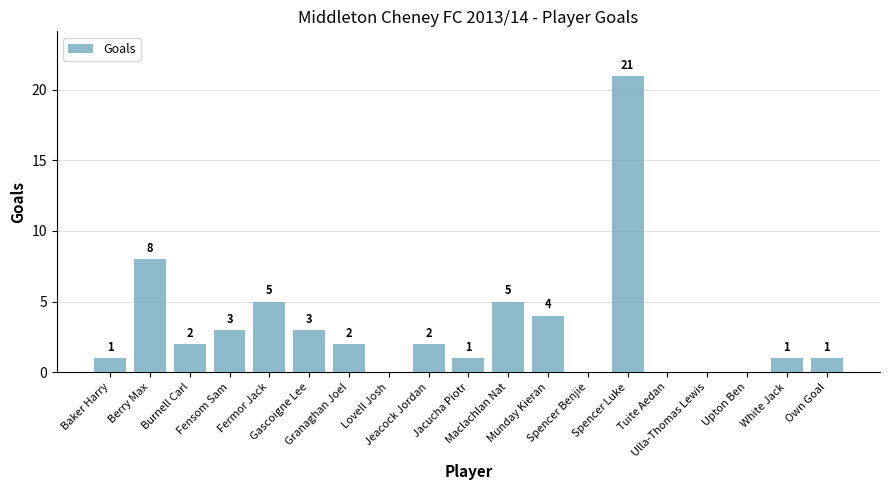

At which label does the data first exceed 2?

Berry Max